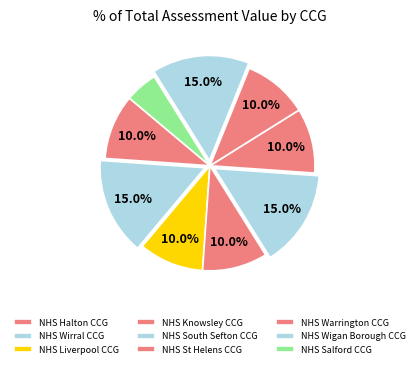

To the nearest percent, what is the difference between the largest and smallest slice percentages?

10%